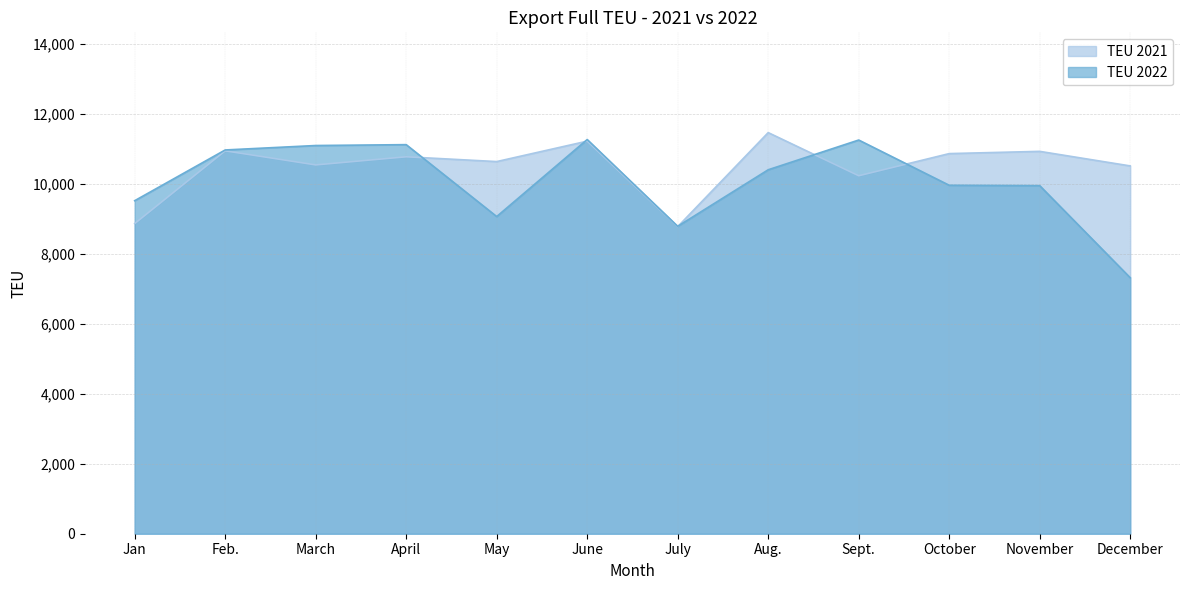

Reading right to left, list all the values displayed in this chart.

TEU 2021: December=10512	November=10928	October=10864	Sept.=10231	Aug.=11464	July=8777	June=11220	May=10636	April=10773	March=10541	Feb.=10943	Jan=8864
TEU 2022: December=7316	November=9948	October=9959	Sept.=11252	Aug.=10402	July=8786	June=11266	May=9065	April=11120	March=11095	Feb.=10968	Jan=9518